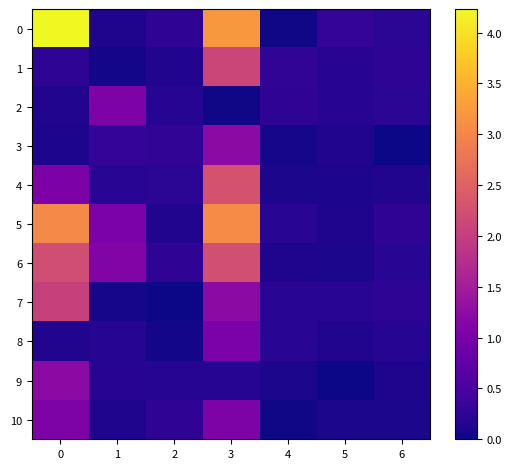

Reading left to right, what are all the values shown in this chart?

0: 0=4.2	1=0.1	2=0.3	3=3.2	4=0.0	5=0.3	6=0.2
1: 0=0.2	1=0.0	2=0.1	3=2.1	4=0.3	5=0.2	6=0.2
2: 0=0.1	1=1.1	2=0.2	3=0.0	4=0.2	5=0.2	6=0.2
3: 0=0.1	1=0.3	2=0.3	3=1.2	4=0.1	5=0.1	6=0.0
4: 0=1.0	1=0.2	2=0.2	3=2.3	4=0.1	5=0.1	6=0.1
5: 0=3.1	1=1.0	2=0.1	3=3.1	4=0.2	5=0.1	6=0.2
6: 0=2.2	1=1.1	2=0.2	3=2.2	4=0.1	5=0.1	6=0.2
7: 0=2.0	1=0.1	2=0.0	3=1.2	4=0.2	5=0.2	6=0.2
8: 0=0.1	1=0.2	2=0.0	3=1.0	4=0.2	5=0.1	6=0.2
9: 0=1.2	1=0.2	2=0.2	3=0.2	4=0.1	5=0.0	6=0.1
10: 0=1.1	1=0.1	2=0.3	3=1.1	4=0.0	5=0.1	6=0.1